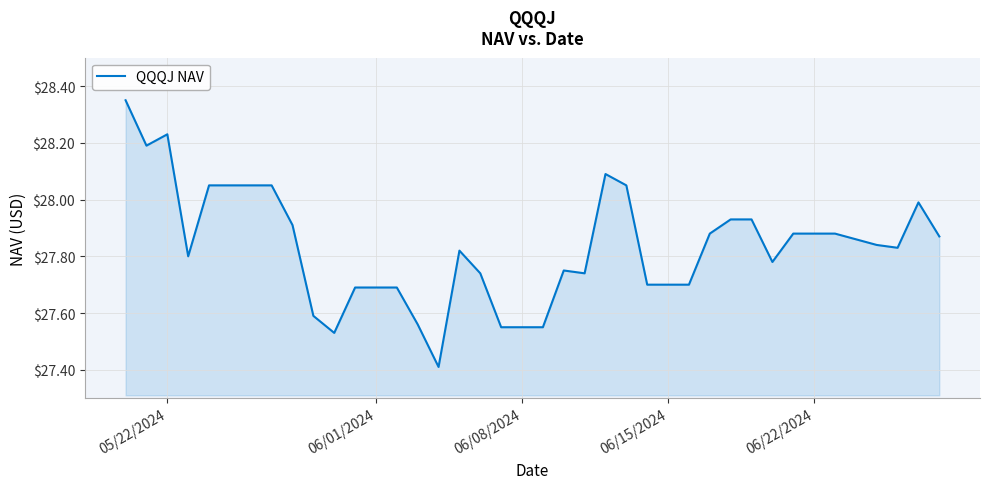

What is the difference between the second highest and minimum values?

0.8